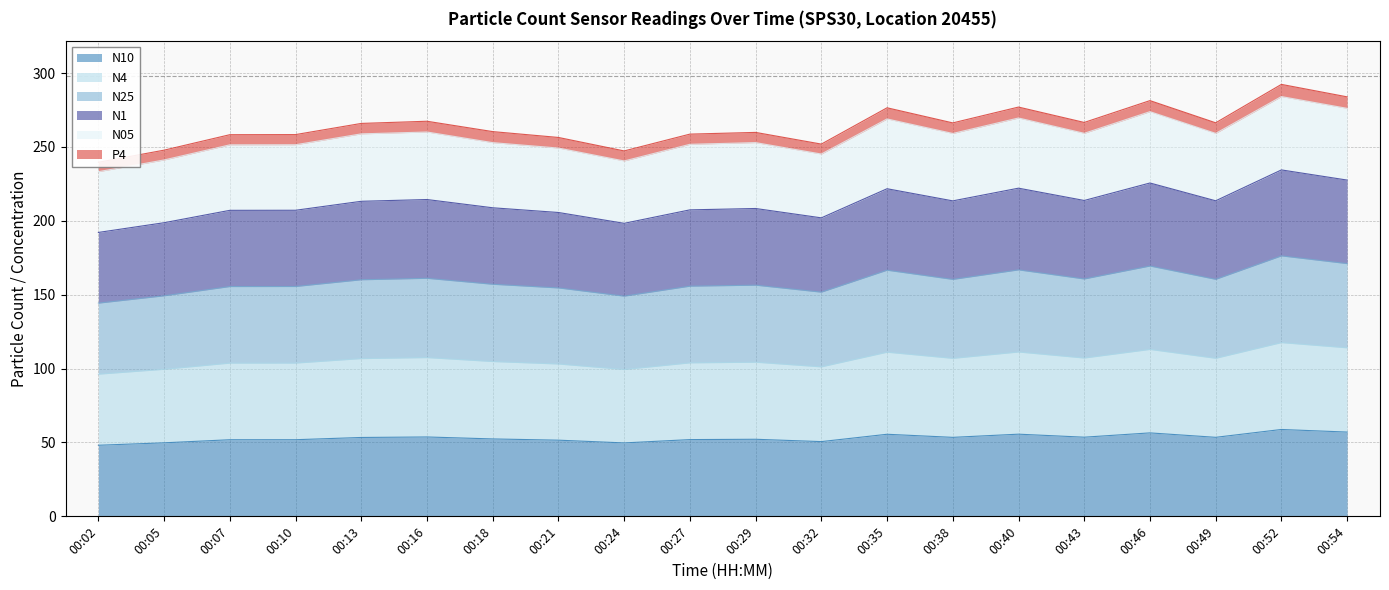

The N10 series shows 22.5 at 00:35. True or false?

False